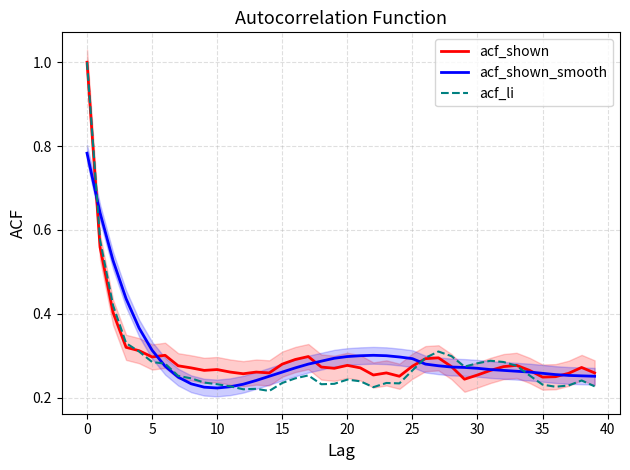

Is it true that acf_shown_smooth equals 0.3 at 20?

True